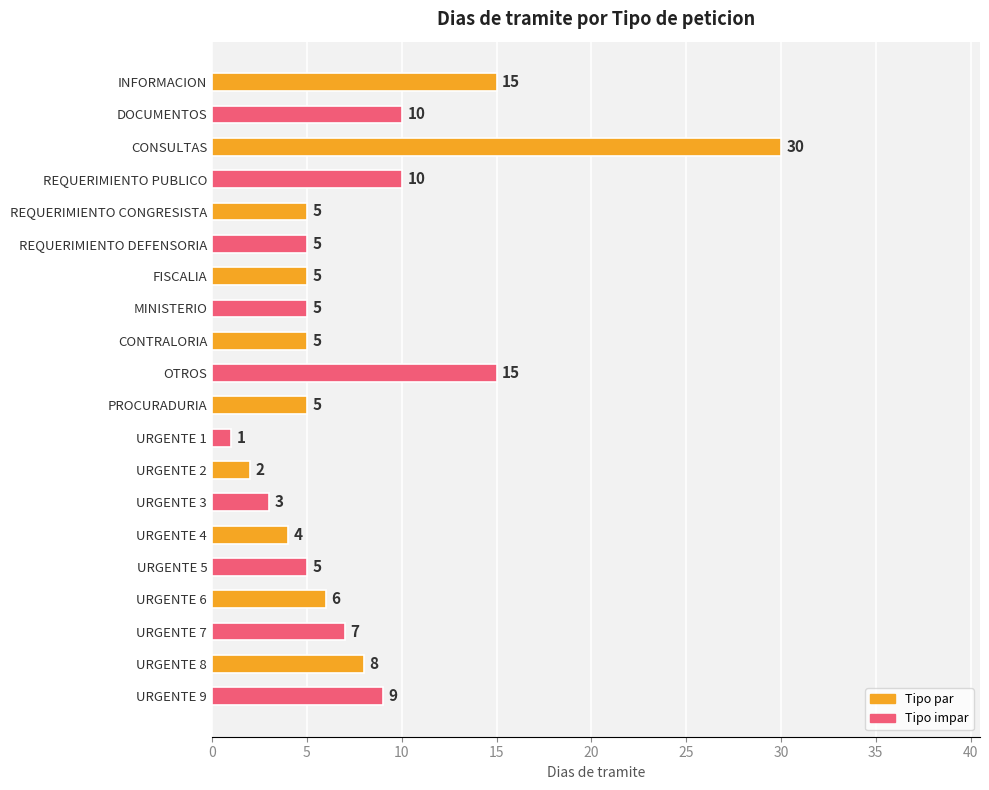

Reading bottom to top, extract all data points from this chart.

9	8	7	6	5	4	3	2	1	5	15	5	5	5	5	5	10	30	10	15